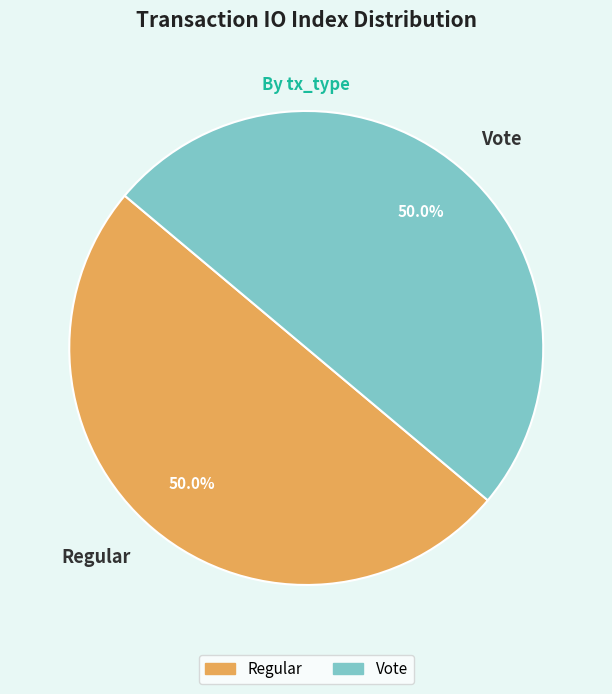

True or false: Regular accounts for 1% of the total.

False